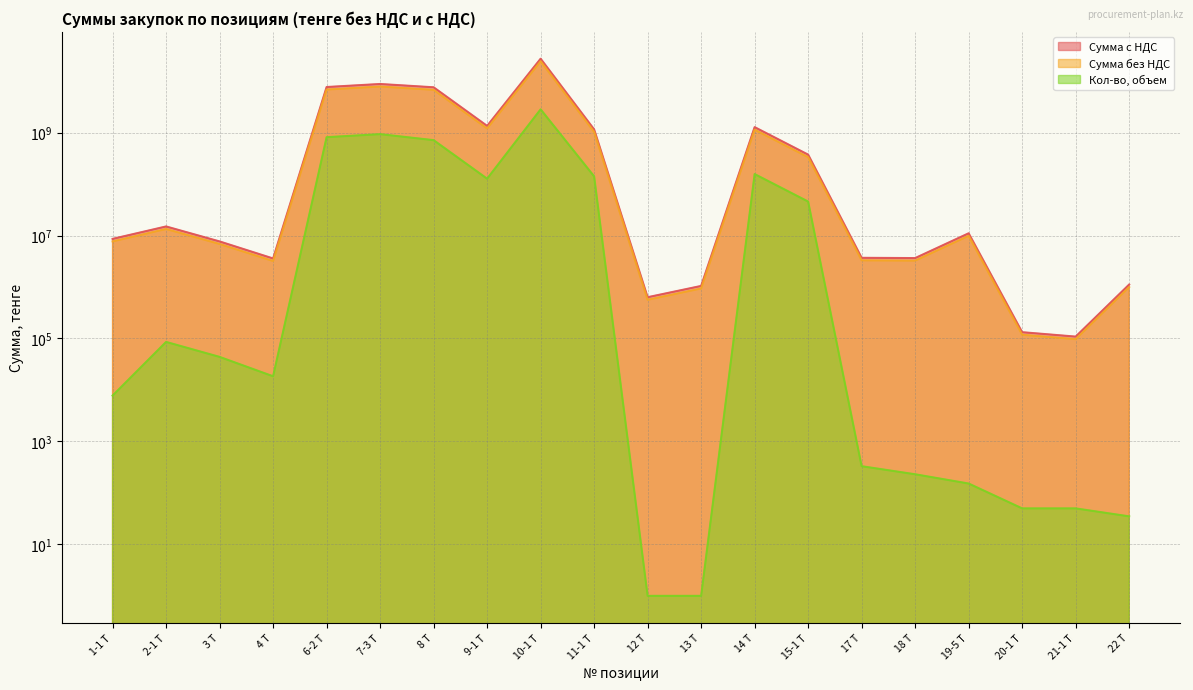

What is the difference between the Сумма без НДС values at 12 Т and 10-1 Т?

27231347024.0